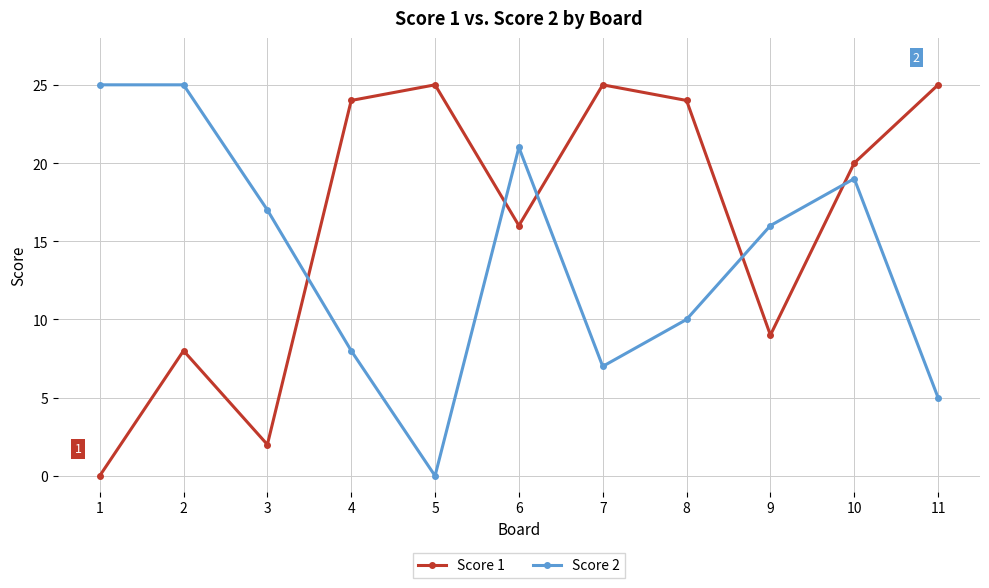

What is the sum of all Score 1 values?

178